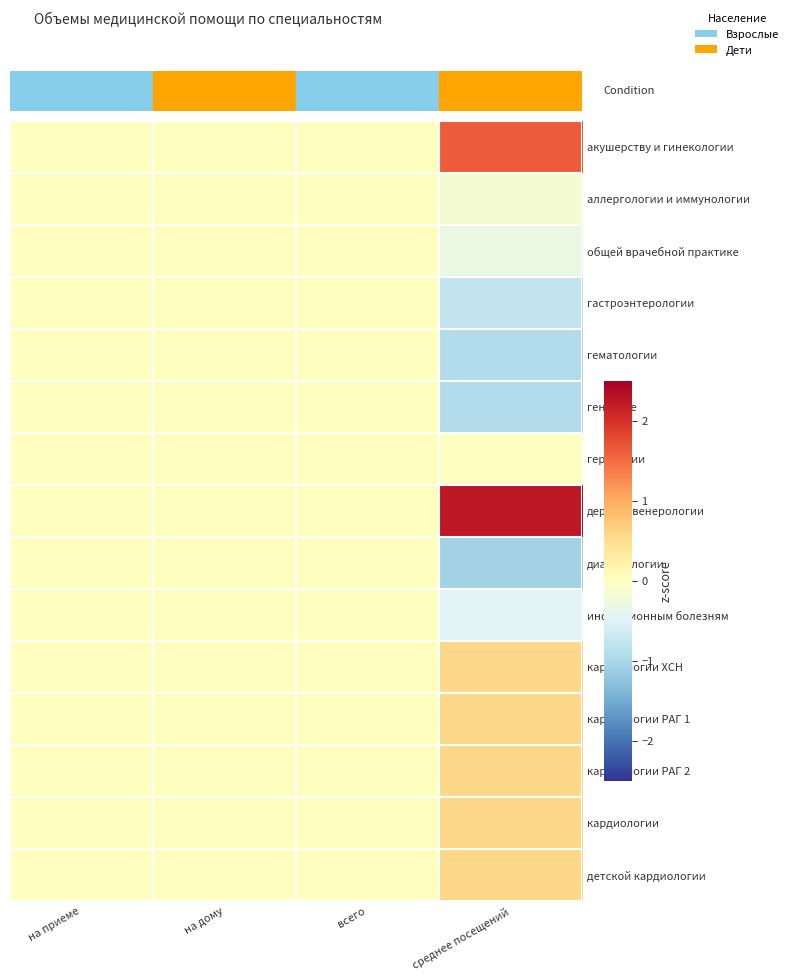

Reading left to right, extract all data points from this chart.

акушерству и гинекологии: на приеме=0.0	на дому=0.0	всего=0.0	среднее посещений=1.6
аллергологии и иммунологии: на приеме=0.0	на дому=0.0	всего=0.0	среднее посещений=-0.2
общей врачебной практике: на приеме=0.0	на дому=0.0	всего=0.0	среднее посещений=-0.3
гастроэнтерологии: на приеме=0.0	на дому=0.0	всего=0.0	среднее посещений=-0.8
гематологии: на приеме=0.0	на дому=0.0	всего=0.0	среднее посещений=-0.9
генетике: на приеме=0.0	на дому=0.0	всего=0.0	среднее посещений=-0.9
гериатрии: на приеме=0.0	на дому=0.0	всего=0.0	среднее посещений=-0.0
дерматовенерологии: на приеме=0.0	на дому=0.0	всего=0.0	среднее посещений=2.2
диабетологии: на приеме=0.0	на дому=0.0	всего=0.0	среднее посещений=-1.1
инфекционным болезням: на приеме=0.0	на дому=0.0	всего=0.0	среднее посещений=-0.5
кардиологии ХСН: на приеме=0.0	на дому=0.0	всего=0.0	среднее посещений=0.6
кардиологии РАГ 1: на приеме=0.0	на дому=0.0	всего=0.0	среднее посещений=0.6
кардиологии РАГ 2: на приеме=0.0	на дому=0.0	всего=0.0	среднее посещений=0.6
кардиологии: на приеме=0.0	на дому=0.0	всего=0.0	среднее посещений=0.6
детской кардиологии: на приеме=0.0	на дому=0.0	всего=0.0	среднее посещений=0.6